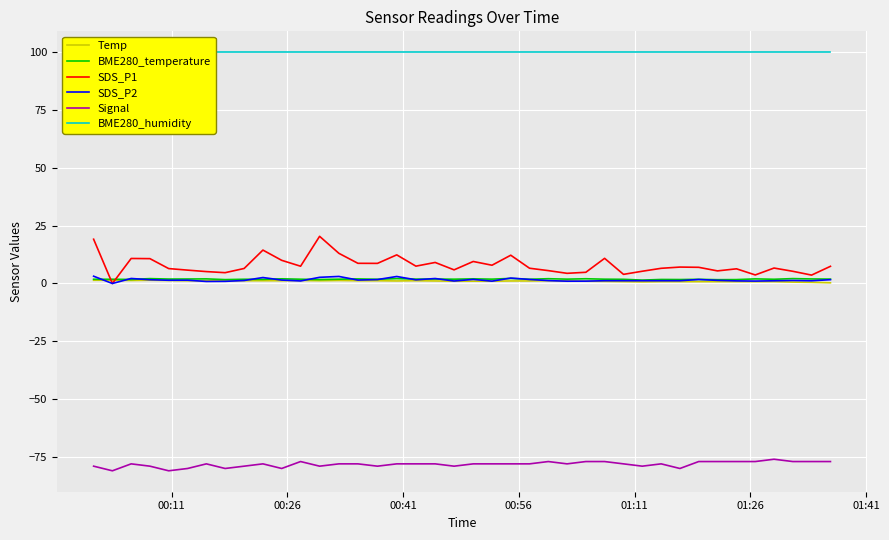

True or false: Signal and SDS_P1 cross at least once.

False